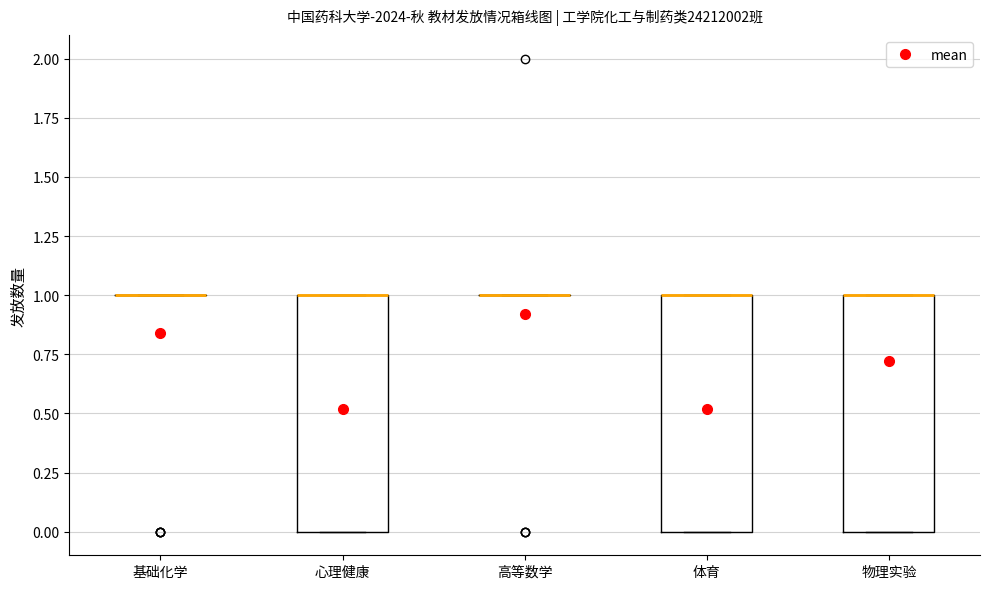

Reading left to right, read every box against the y-axis: the position of its median line, the range the box covers, and the ends of its whiskers. The values are not printed on the chart, so give them approximately, as read against the axis.

基础化学: box collapsed to a line at 1, whiskers 1 to 1
心理健康: median 1 (drawn on the box's upper edge), box 0 to 1, whiskers 0 to 1
高等数学: box collapsed to a line at 1, whiskers 1 to 1
体育: median 1 (drawn on the box's upper edge), box 0 to 1, whiskers 0 to 1
物理实验: median 1 (drawn on the box's upper edge), box 0 to 1, whiskers 0 to 1